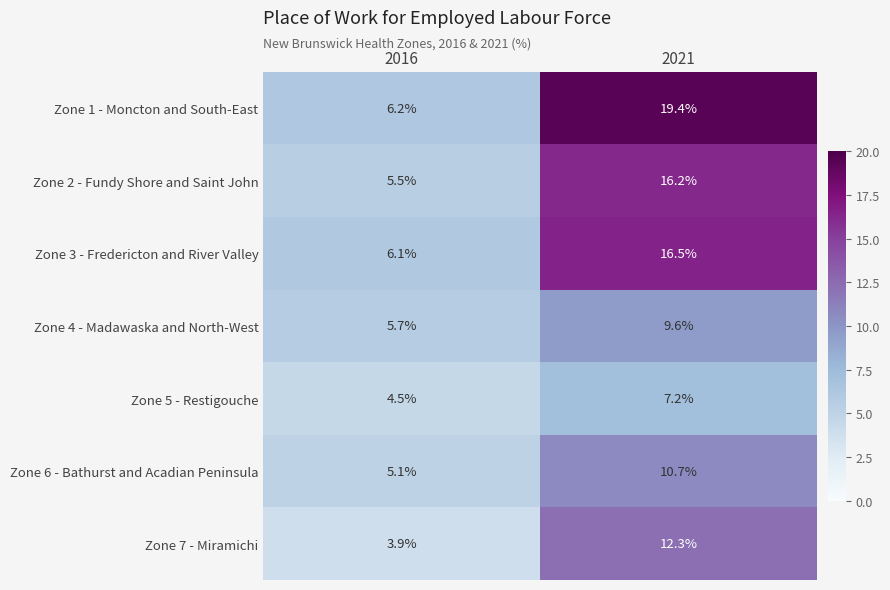

List the series in order of their peak value, lowest first.

Zone 5 - Restigouche, Zone 4 - Madawaska and North-West, Zone 6 - Bathurst and Acadian Peninsula, Zone 7 - Miramichi, Zone 2 - Fundy Shore and Saint John, Zone 3 - Fredericton and River Valley, Zone 1 - Moncton and South-East